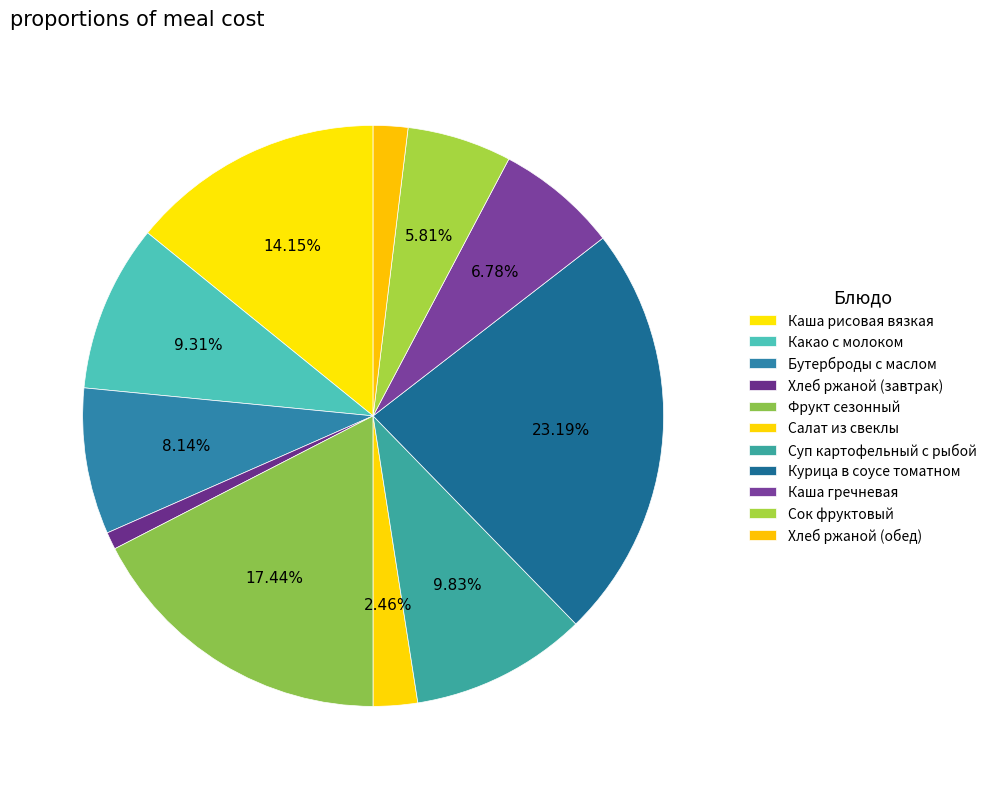

Rank the categories by value from highest to lowest.

Курица в соусе томатном, Фрукт сезонный, Каша рисовая вязкая, Суп картофельный с рыбой, Какао с молоком, Бутерброды с маслом, Каша гречневая, Сок фруктовый, Салат из свеклы, Хлеб ржаной (обед), Хлеб ржаной (завтрак)